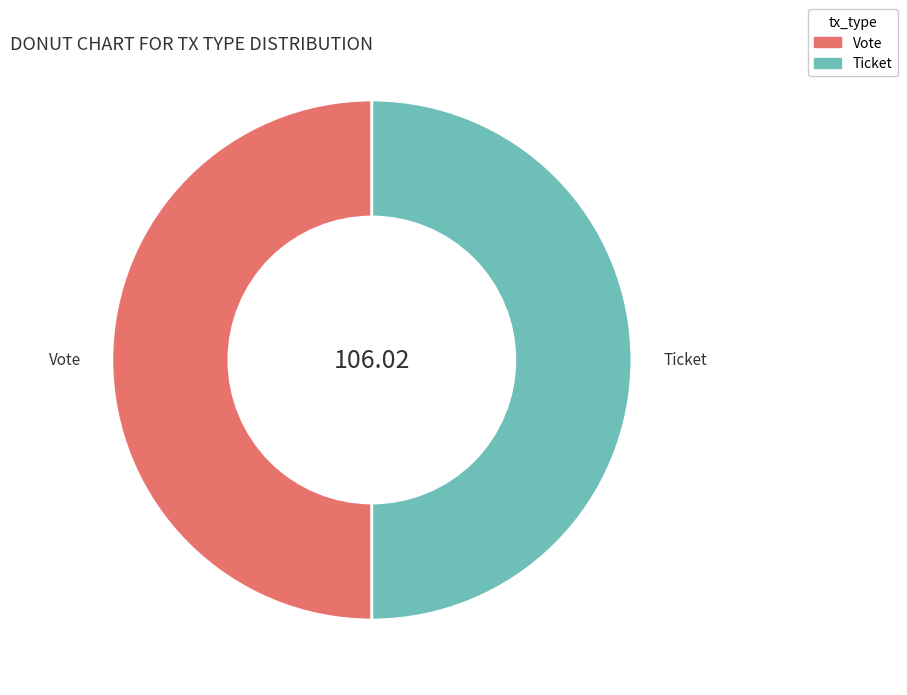

What is the ratio of the value at Ticket to the value at Vote?

1.0